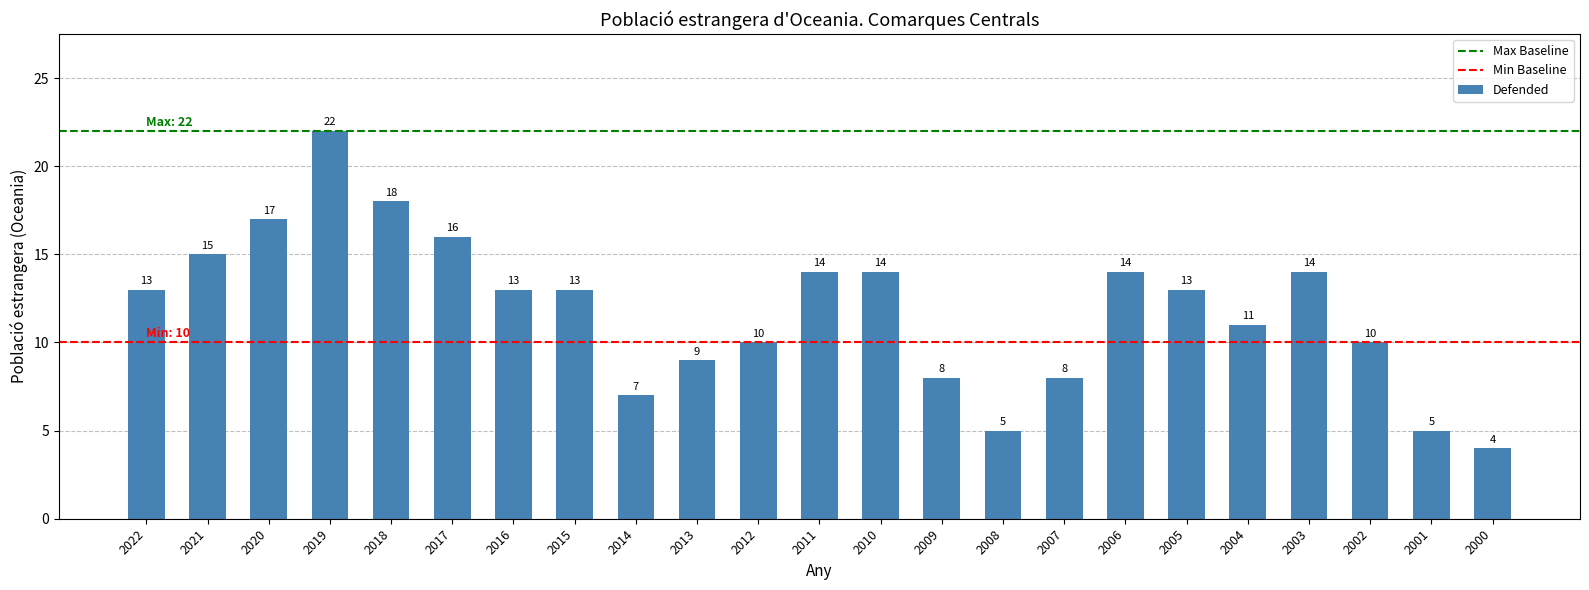

How many data points does each series have?

23